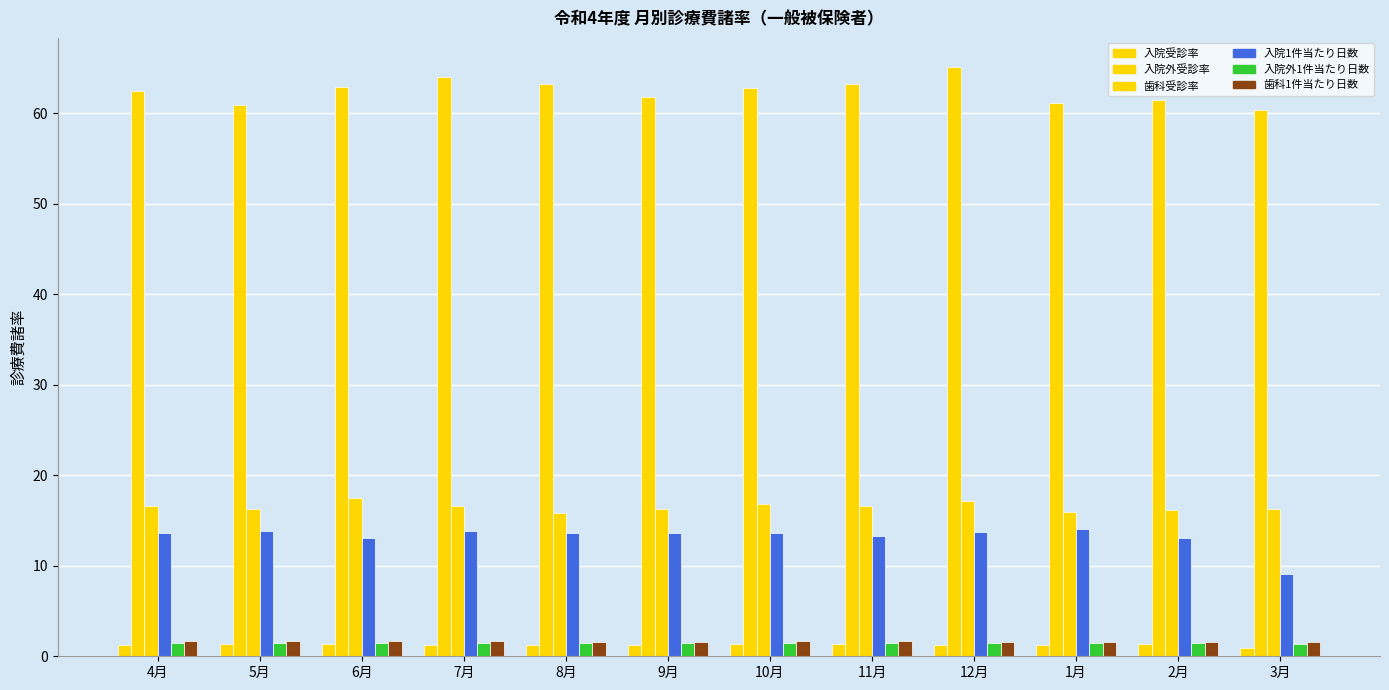

Which has a higher value, 7月 or 5月?

5月